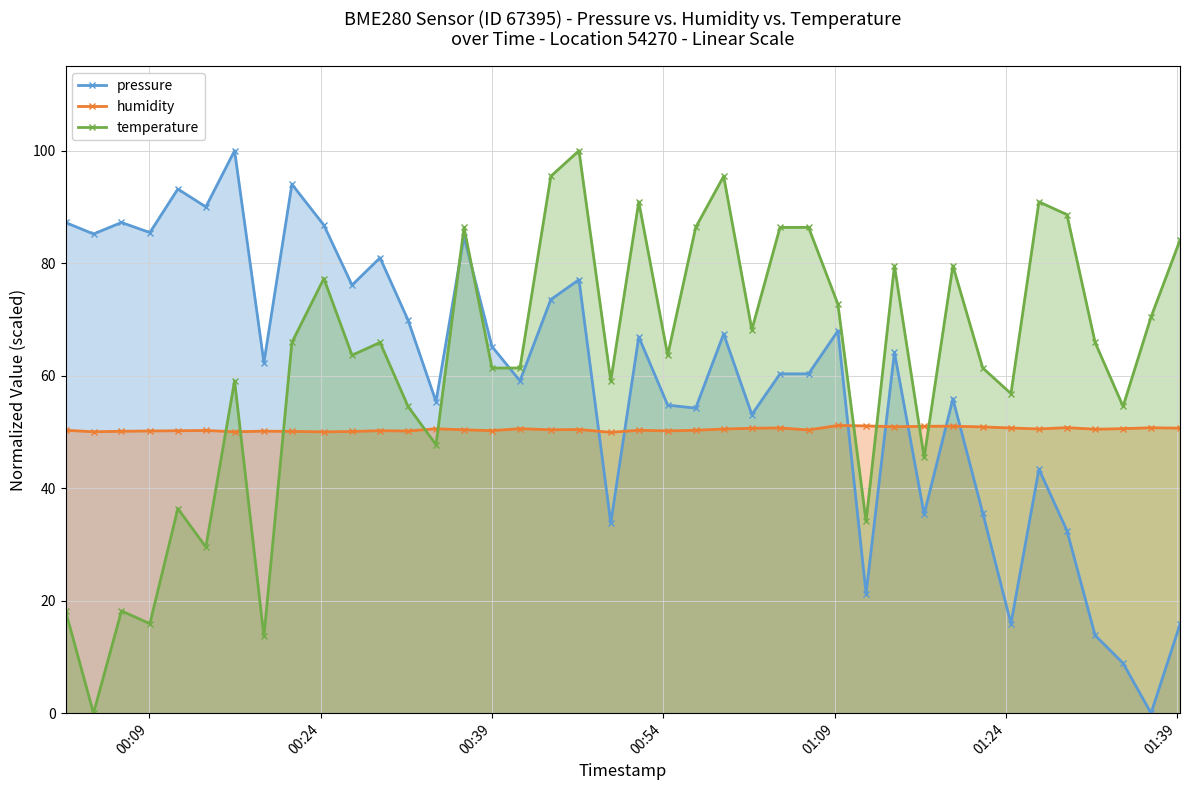

What is the maximum value for pressure?

100.0